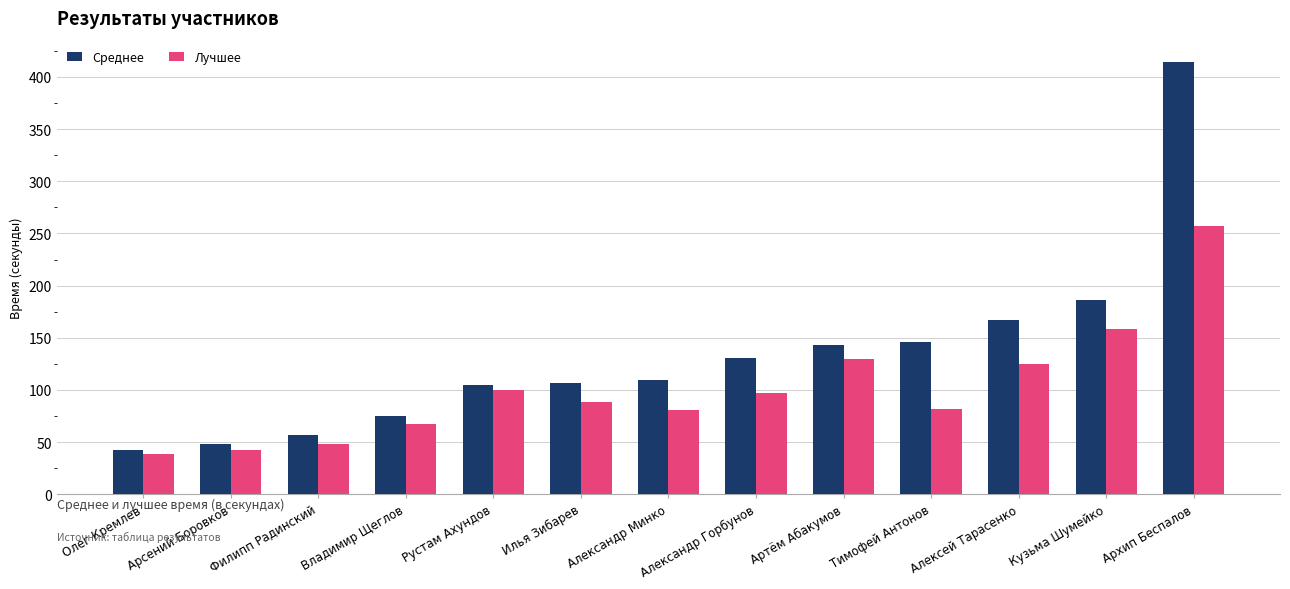

How many groups of bars are there?

13